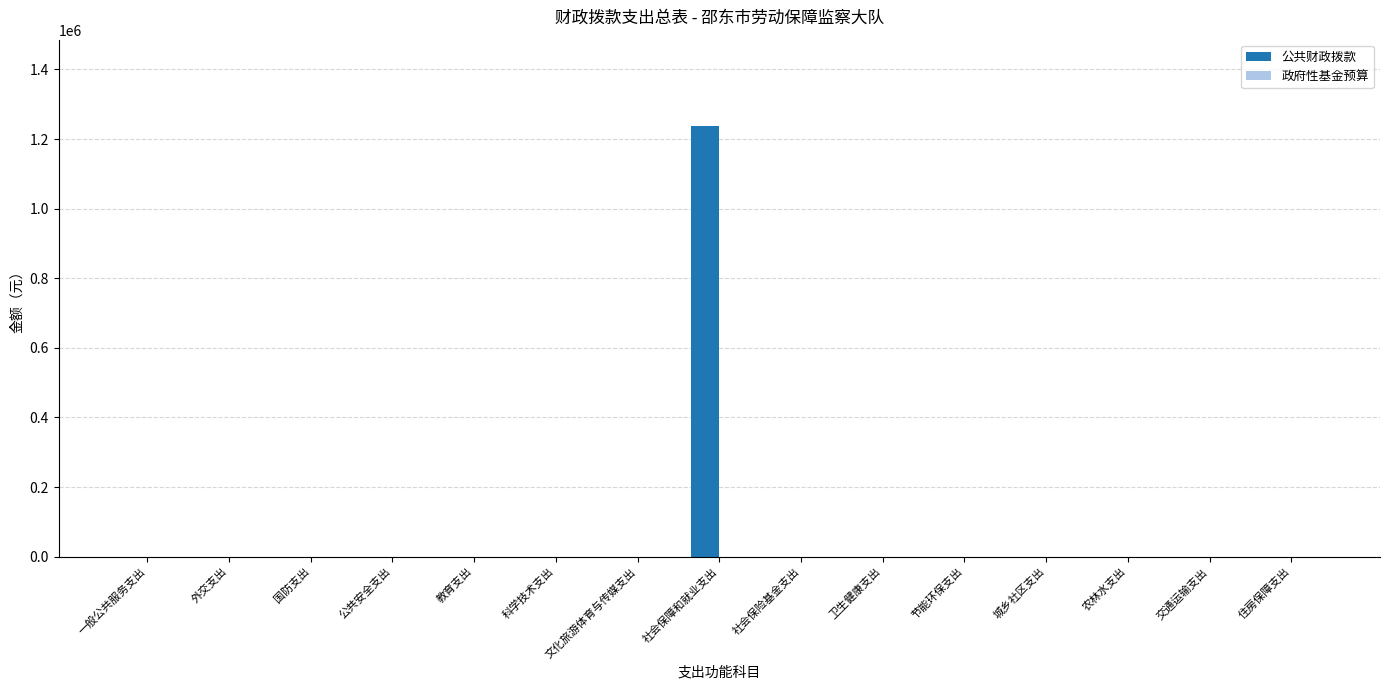

Which has a higher value, 教育支出 or 社会保障和就业支出?

社会保障和就业支出